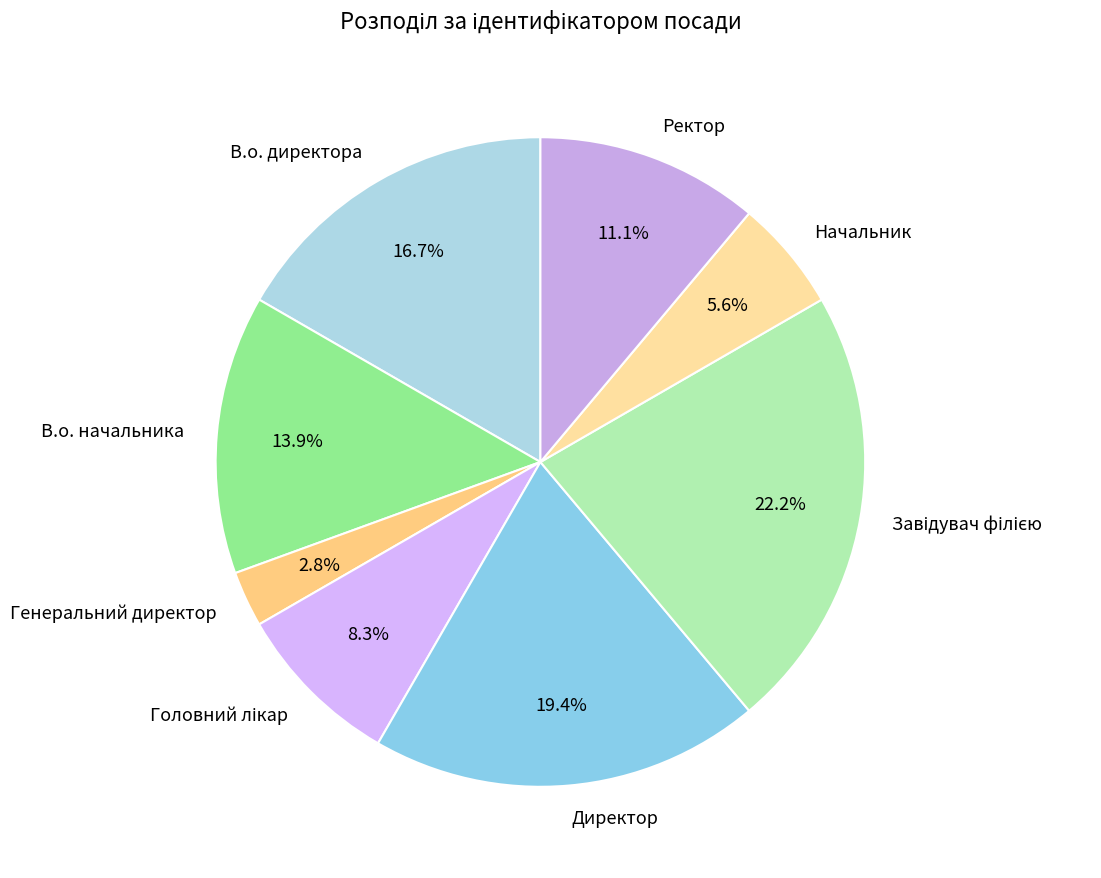

How many slices are in this pie chart?

8